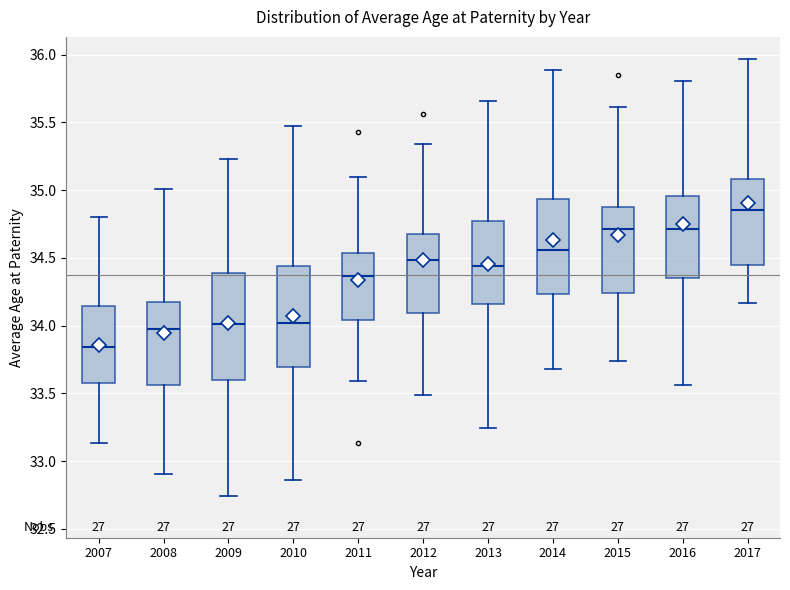

Reading left to right, transcribe this box plot: for each box, give where its median line is, the range the box spans, and where its two whiskers end, as read against the y-axis. The values are not printed on the chart, so give them approximately, as read against the axis.

2007: median 33.85, box 33.55 to 34.15, whiskers 33.15 to 34.80
2008: median 33.95, box 33.55 to 34.15, whiskers 32.90 to 35.00
2009: median 34.00, box 33.60 to 34.40, whiskers 32.75 to 35.25
2010: median 34.00, box 33.70 to 34.45, whiskers 32.85 to 35.45
2011: median 34.35, box 34.05 to 34.55, whiskers 33.60 to 35.10
2012: median 34.50, box 34.10 to 34.65, whiskers 33.50 to 35.35
2013: median 34.45, box 34.15 to 34.75, whiskers 33.25 to 35.65
2014: median 34.55, box 34.25 to 34.95, whiskers 33.70 to 35.90
2015: median 34.70, box 34.25 to 34.85, whiskers 33.75 to 35.60
2016: median 34.70, box 34.35 to 34.95, whiskers 33.55 to 35.80
2017: median 34.85, box 34.45 to 35.10, whiskers 34.15 to 35.95